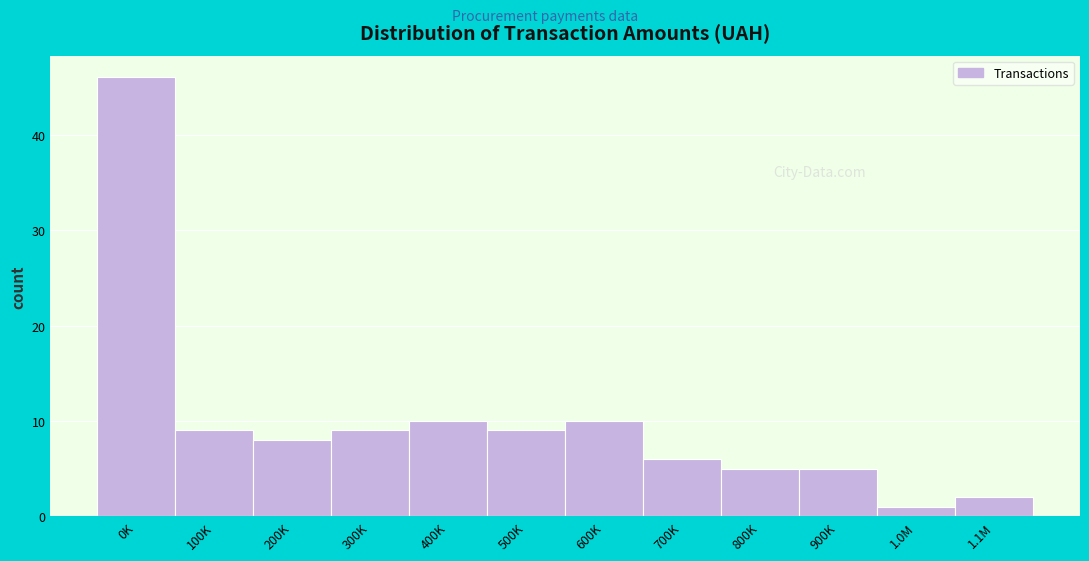

Reading right to left, extract all data points from this chart.

2	1	5	5	6	10	9	10	9	8	9	46